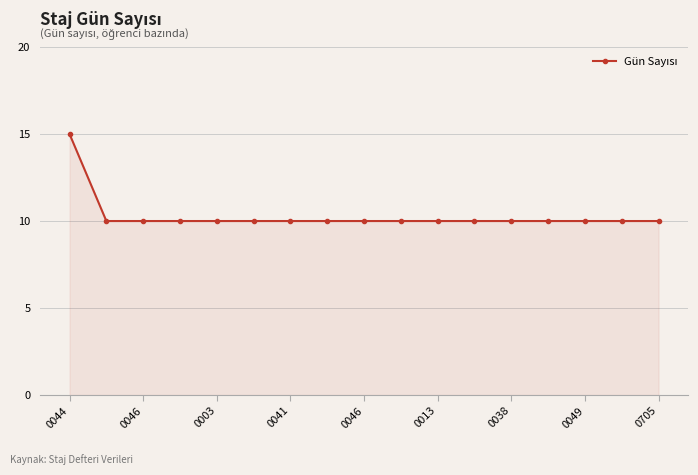

What is the value of the 2nd point from the left?

10